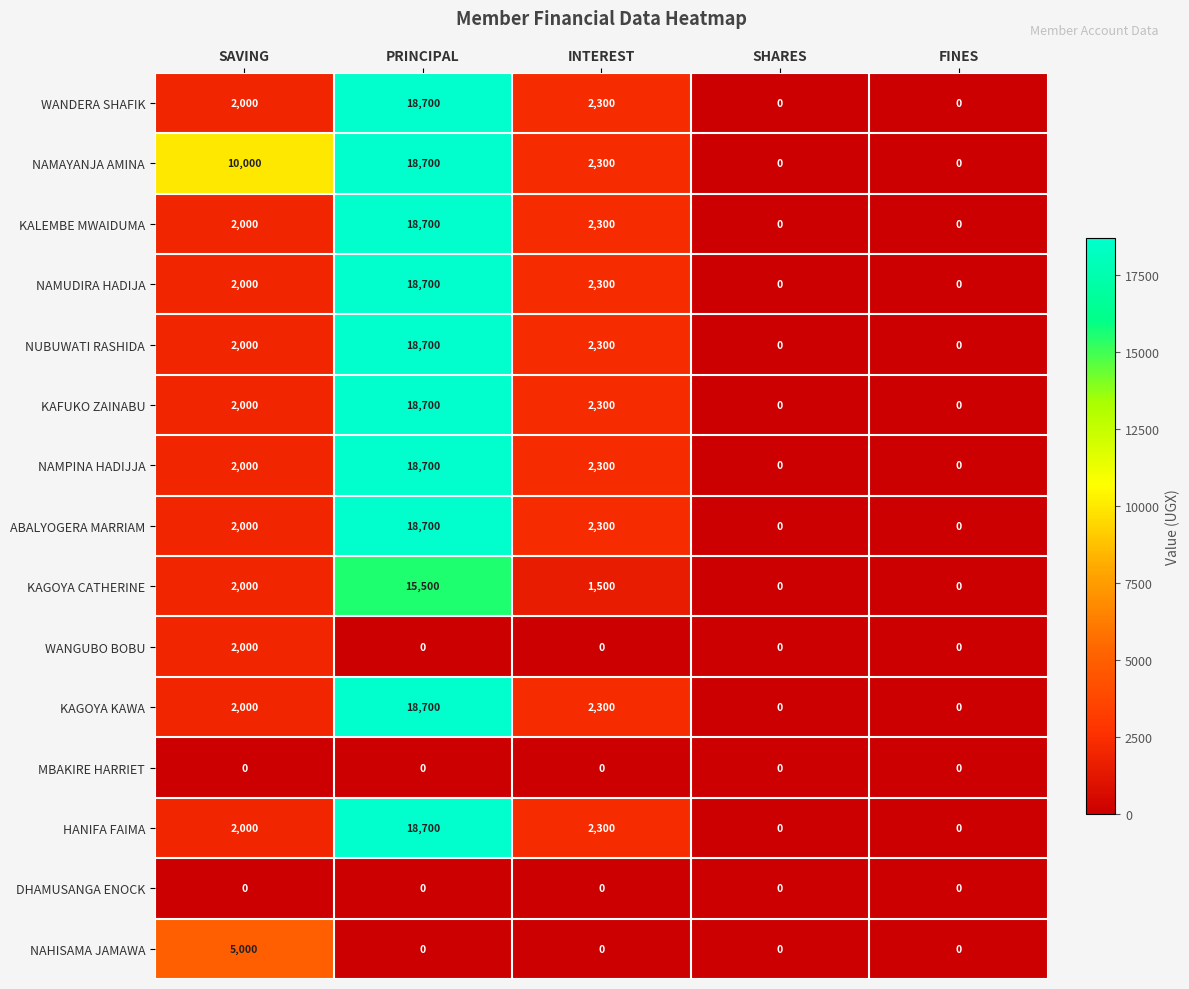

Read the KAGOYA KAWA value at INTEREST, to the nearest 100.

2300